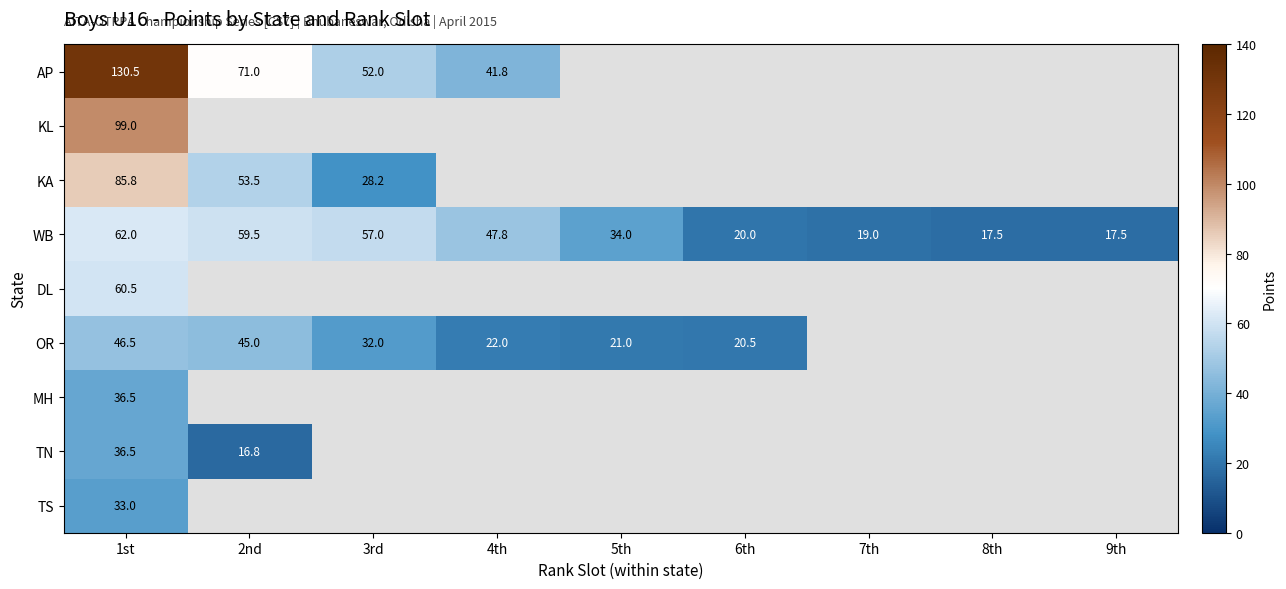

What is the maximum value for WB?

62.0